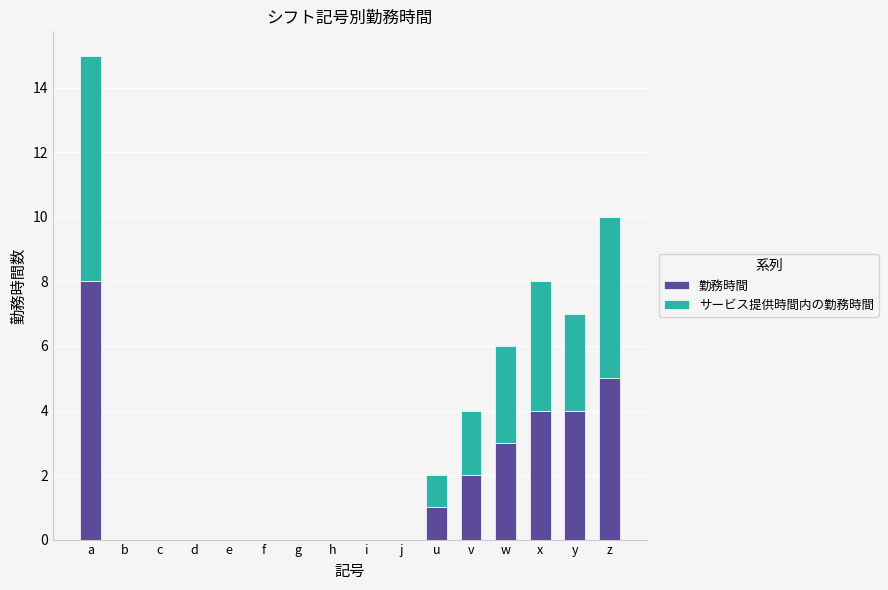

What is the sum of all 勤務時間 values?

27